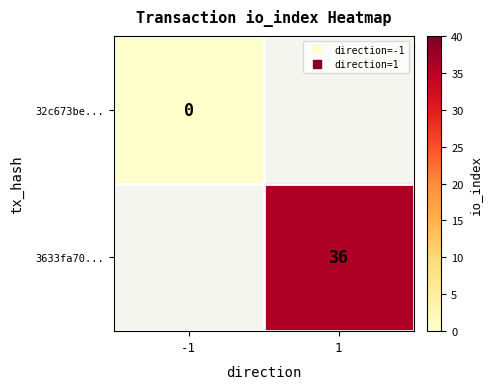

The 3633fa70... series shows 61.4 at 1. True or false?

False